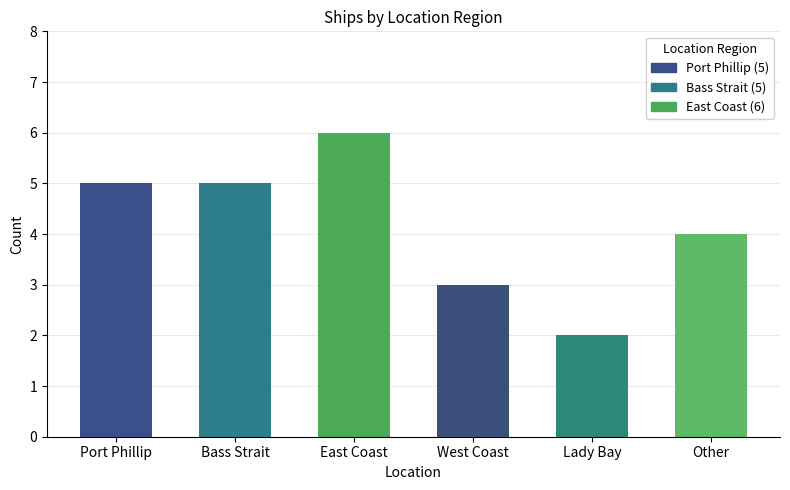

What is the difference between the maximum and minimum values?

4